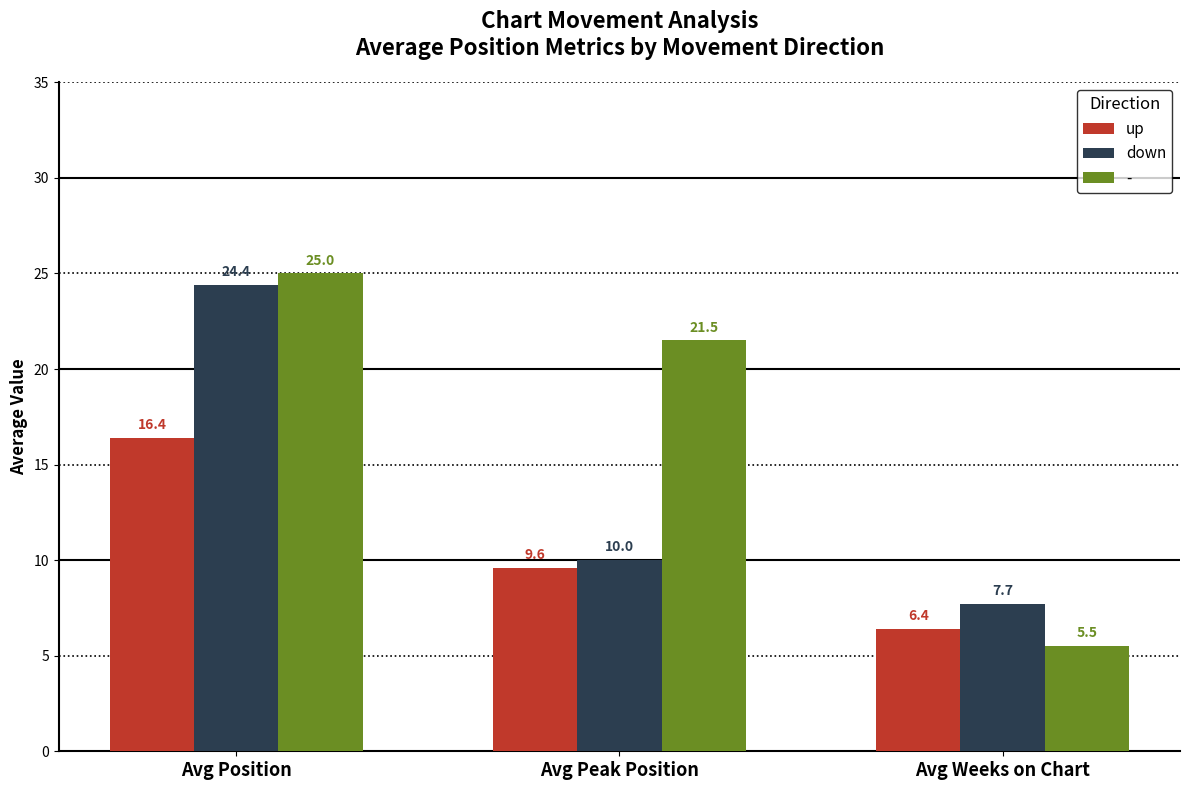

What is the value of the up bar at the 2nd from the left?

9.6